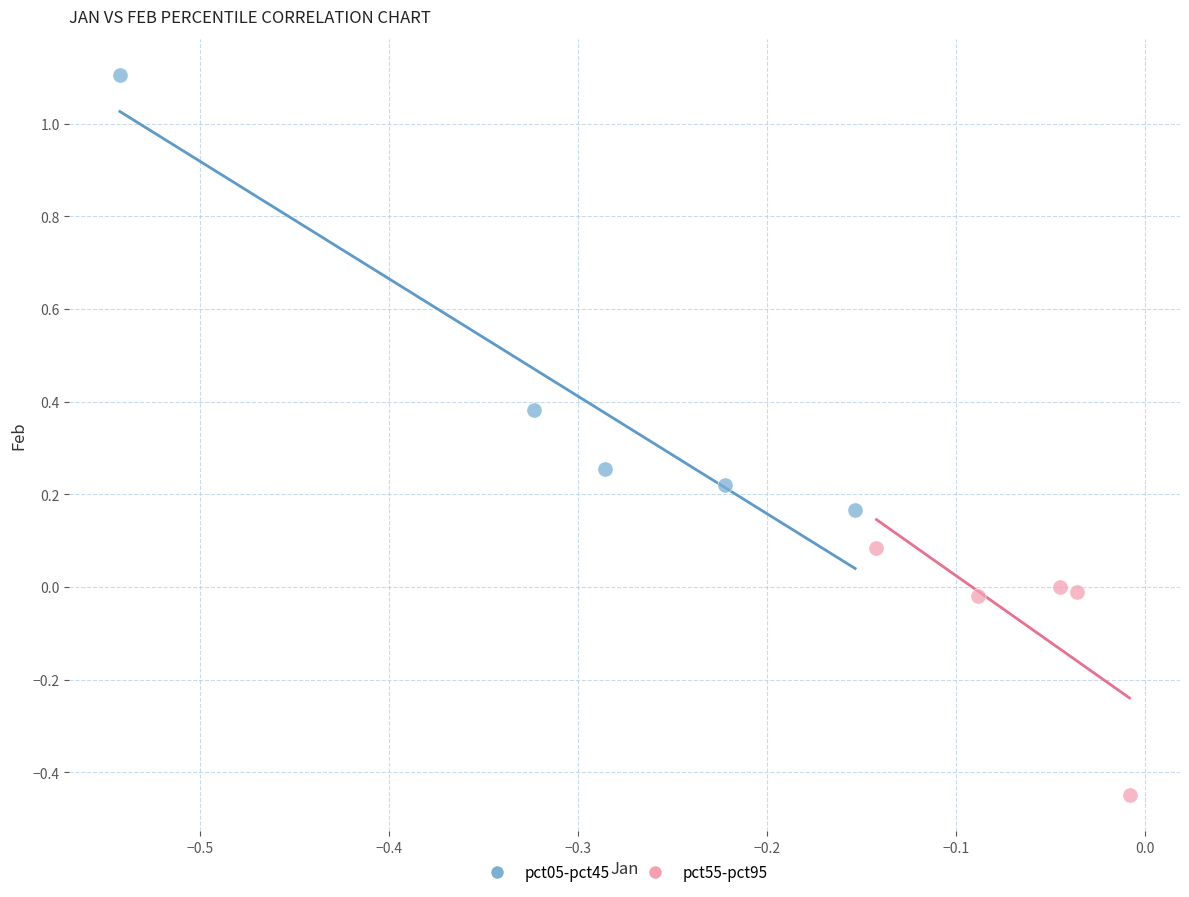

Which series has the largest Y range (max minus min)?

pct05-pct45